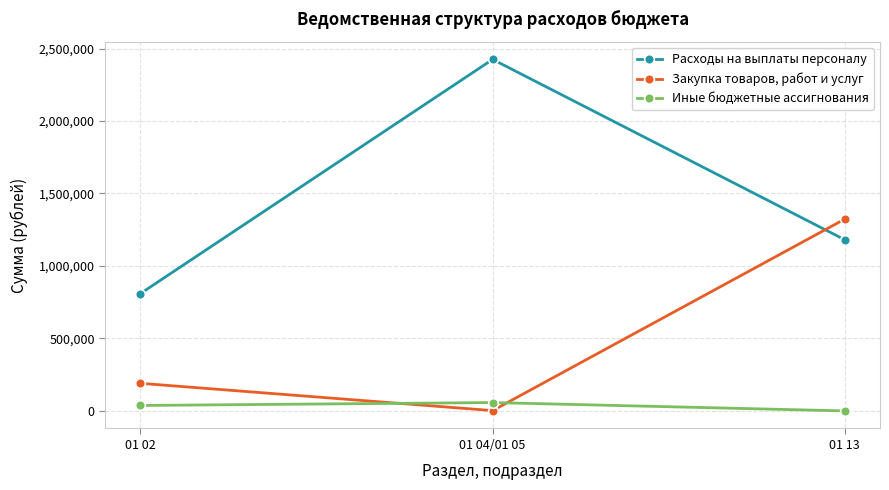

What position from the left is 01 02?

1